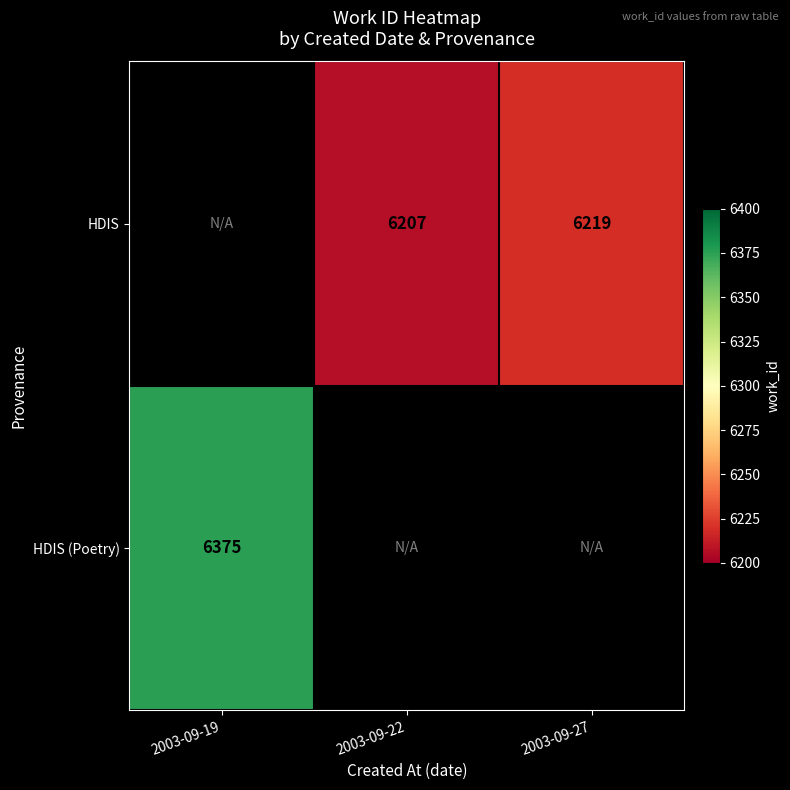

The value of HDIS (Poetry) at 2003-09-19 is 11369.2. True or false?

False